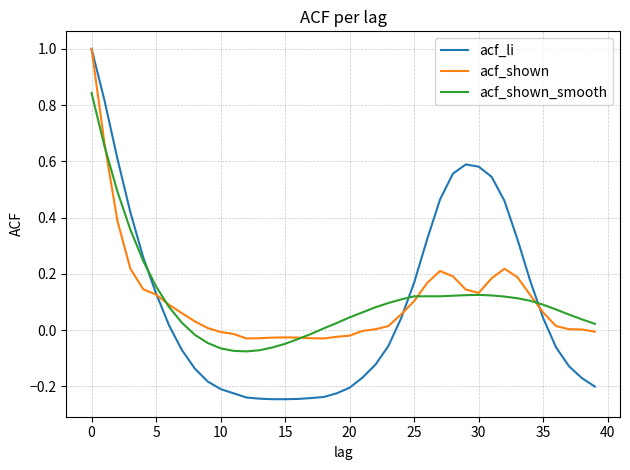

Which series has the widest spread of values?

acf_li